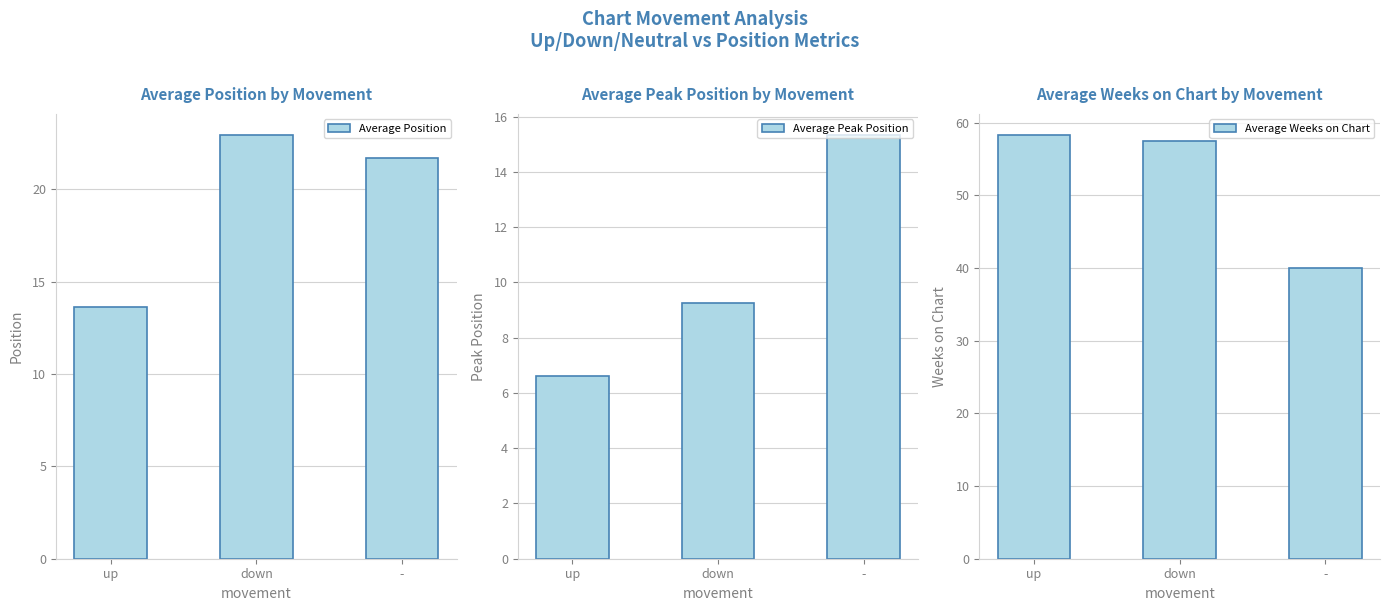

How many data points in Average Position are above 21?

2